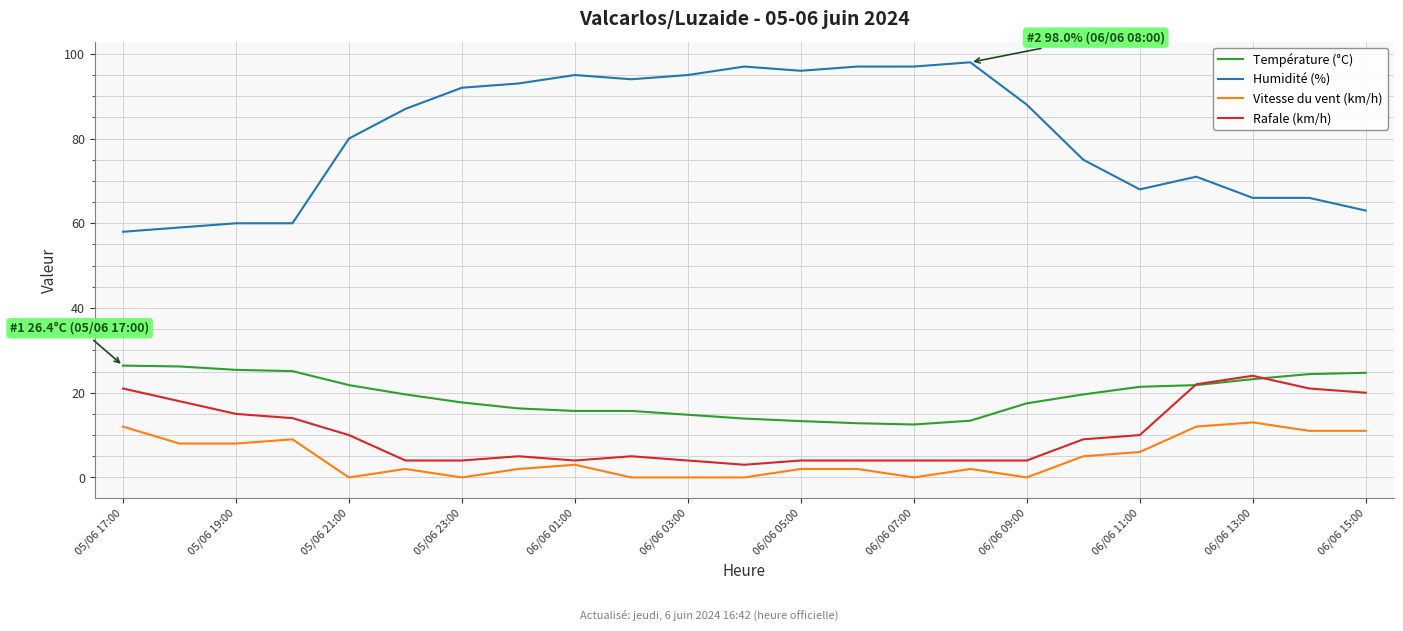

True or false: Humidité (%) and Rafale (km/h) cross at least once.

False